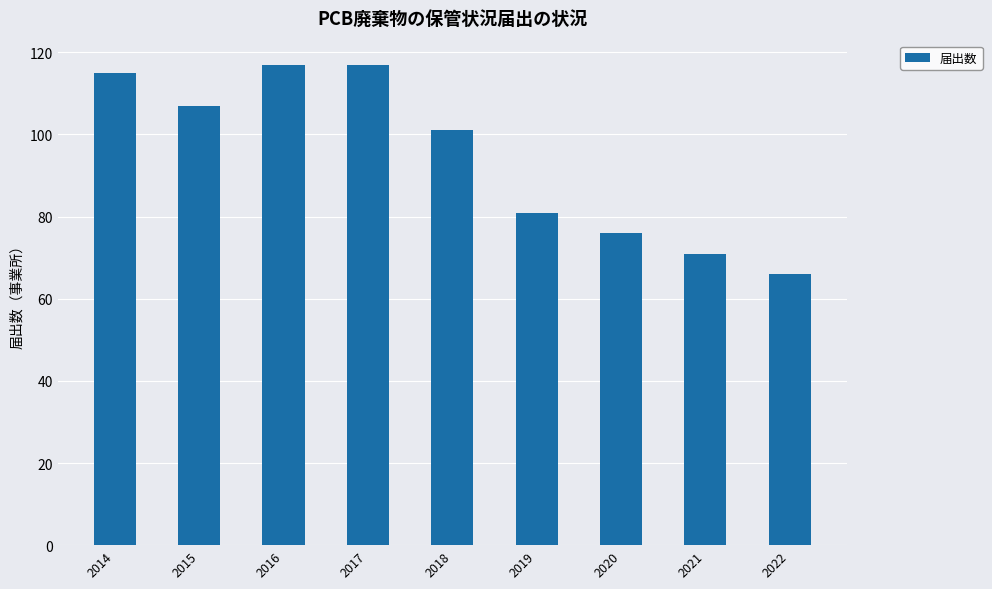

At which category does the chart reach its minimum across all series?

2022